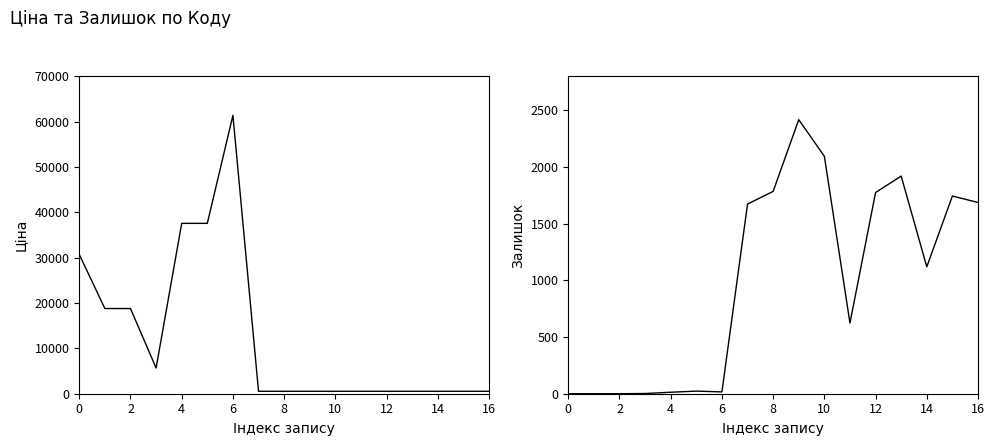

Between 14 and 16, which series saw the biggest shift?

Залишок